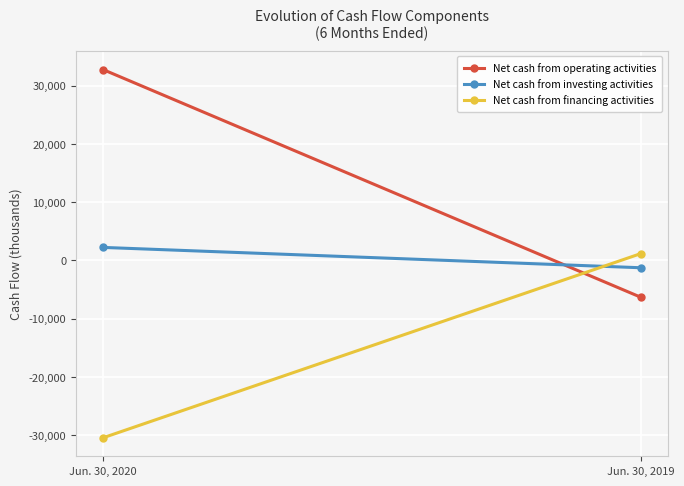

Reading left to right, list all the values displayed in this chart.

Net cash from operating activities: 32765	-6303
Net cash from investing activities: 2237	-1254
Net cash from financing activities: -30442	1164